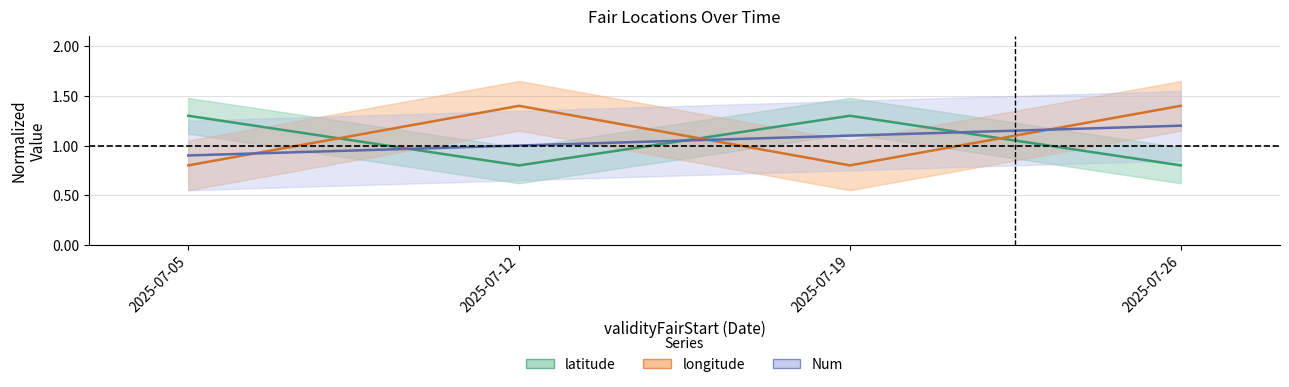

How many data points in Num are less than 1?

1